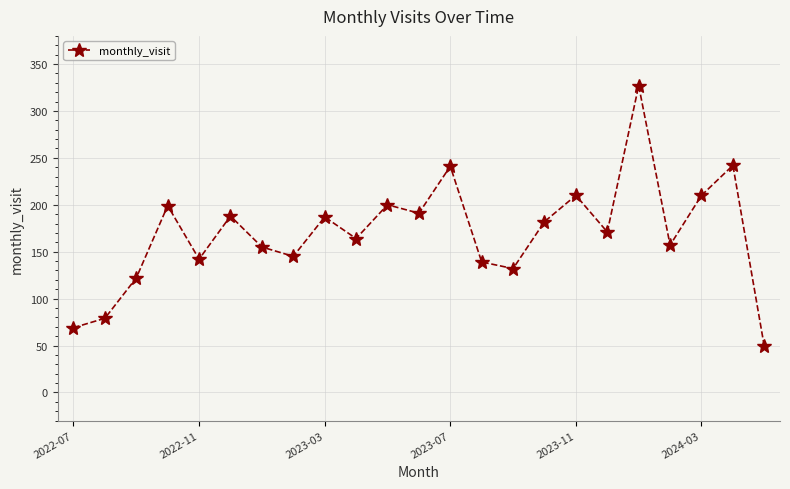

How many lines are shown in the chart?

1